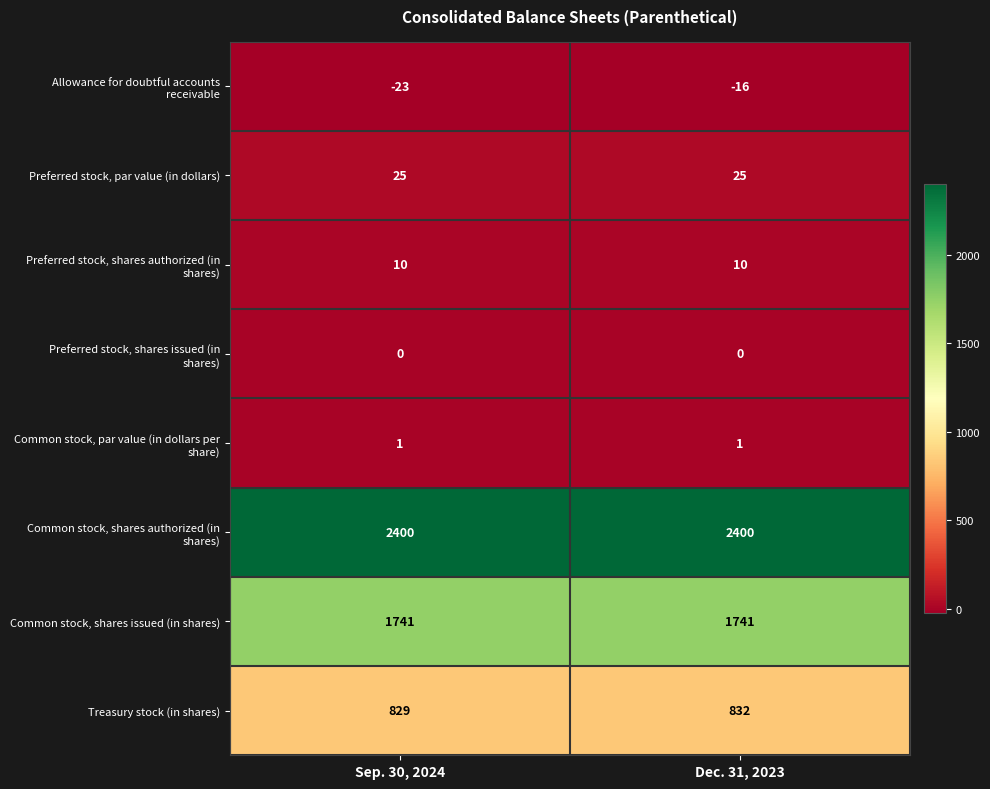

Which label corresponds to the smallest value in the chart?

Sep. 30, 2024